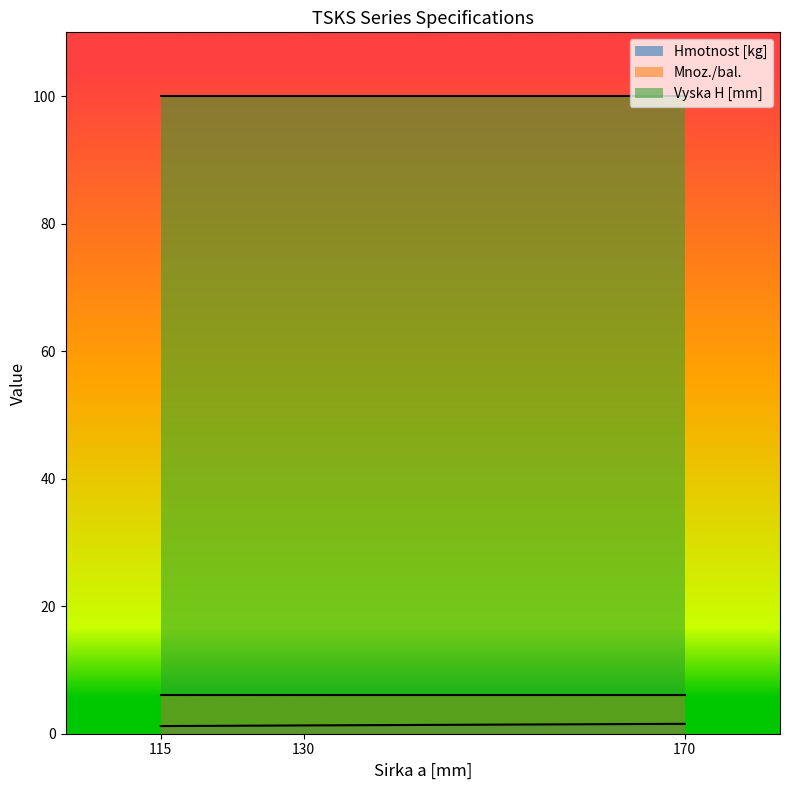

How many data points does each series have?

3